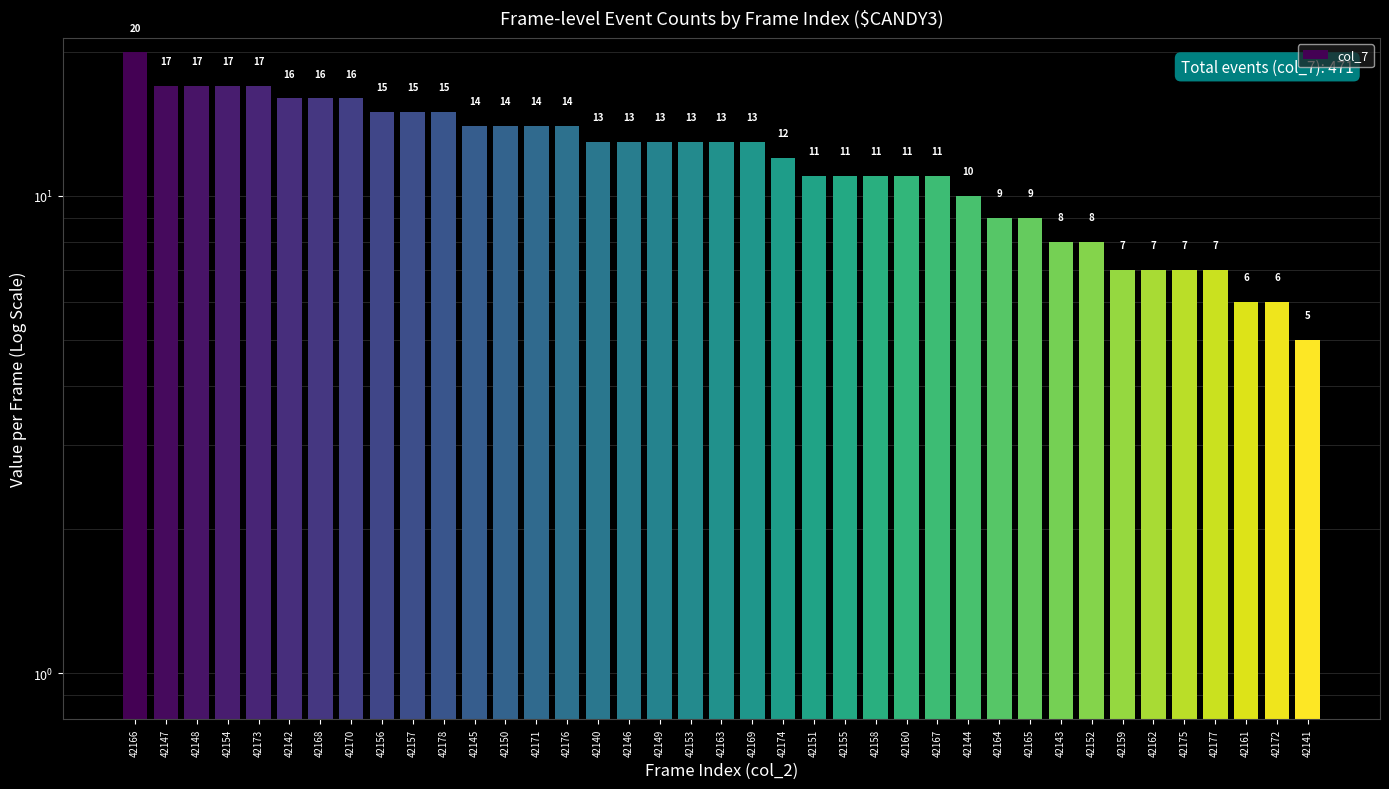

What is the average value?

12